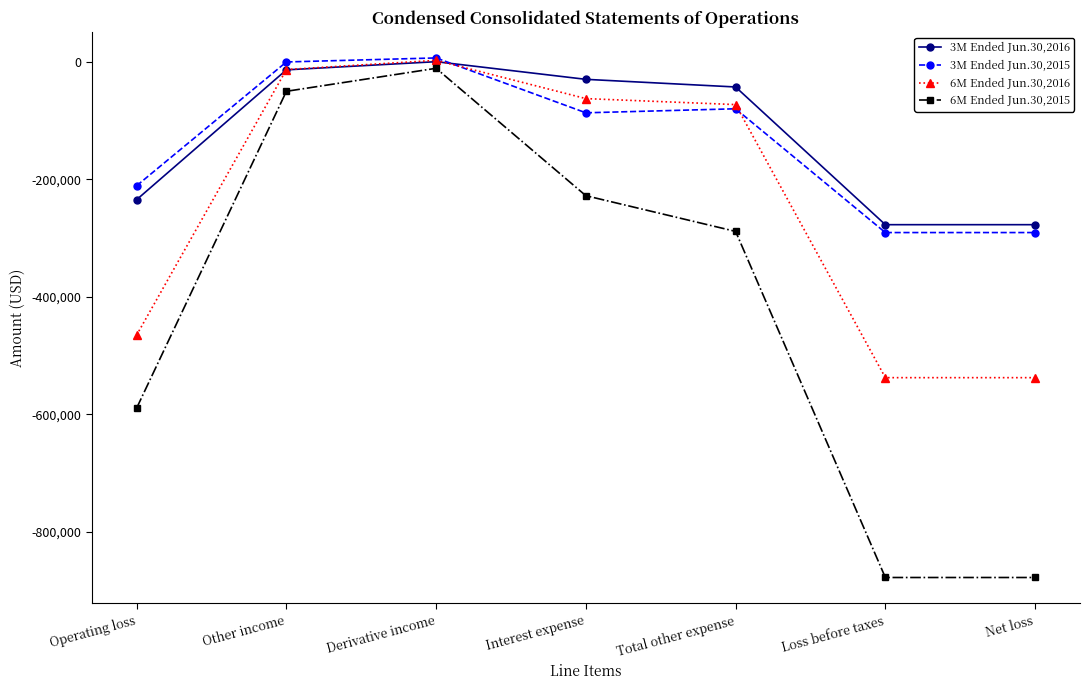

What is the label of the 7th point from the right?

Operating loss